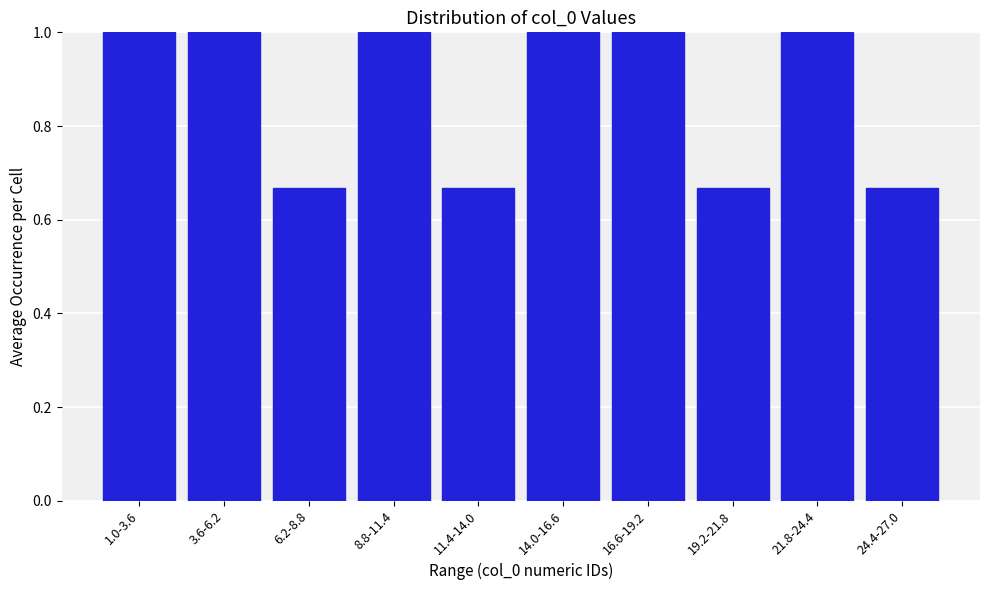

What is the sum of all values?

8.7